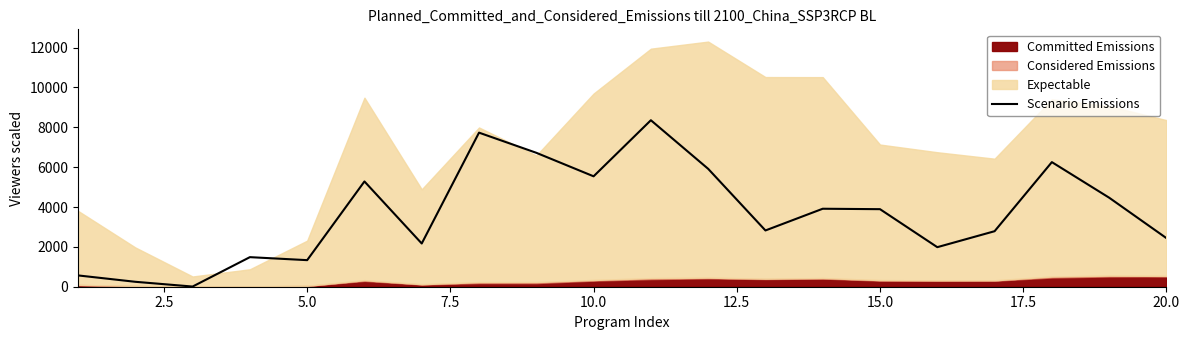

The value of Scenario Emissions at 10.0 is 5541.4. True or false?

True